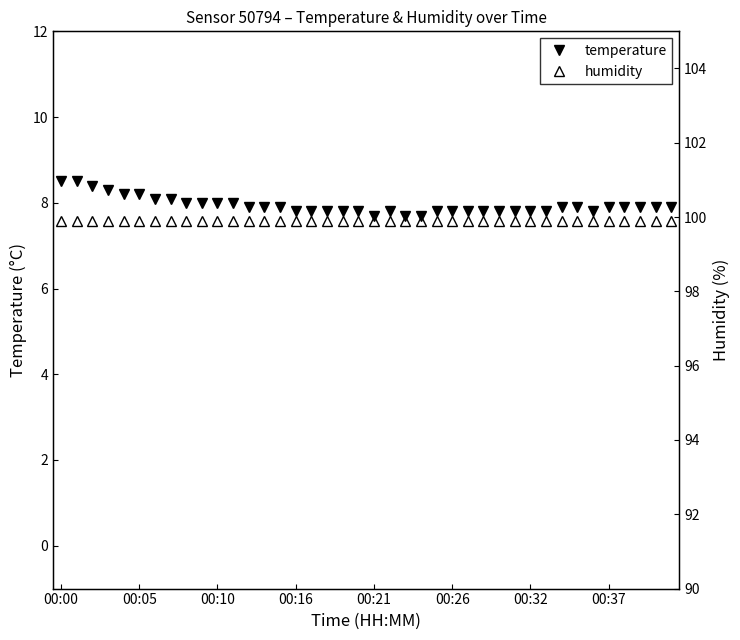

The temperature series shows 5.3 at 00:32. True or false?

False